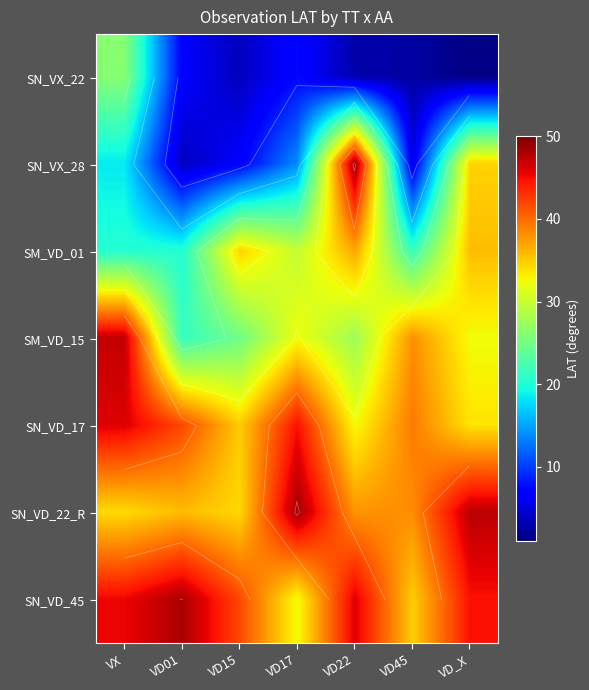

Is it true that SM_VD_01 equals 6.3 at VD45?

False